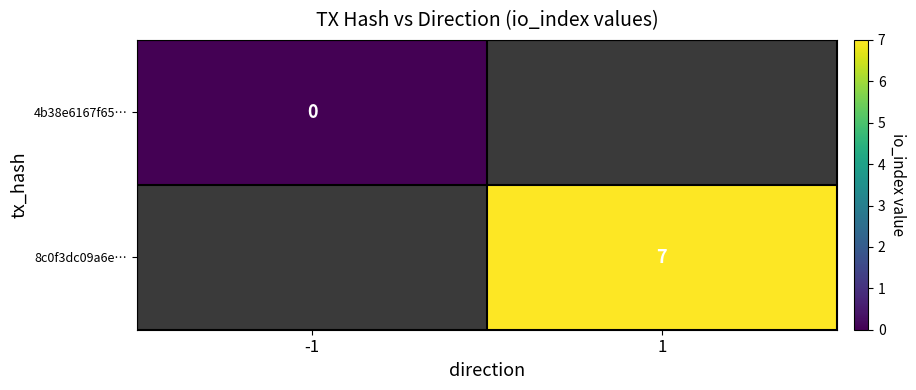

The 8c0f3dc09a6e… series shows 3.3 at 1. True or false?

False